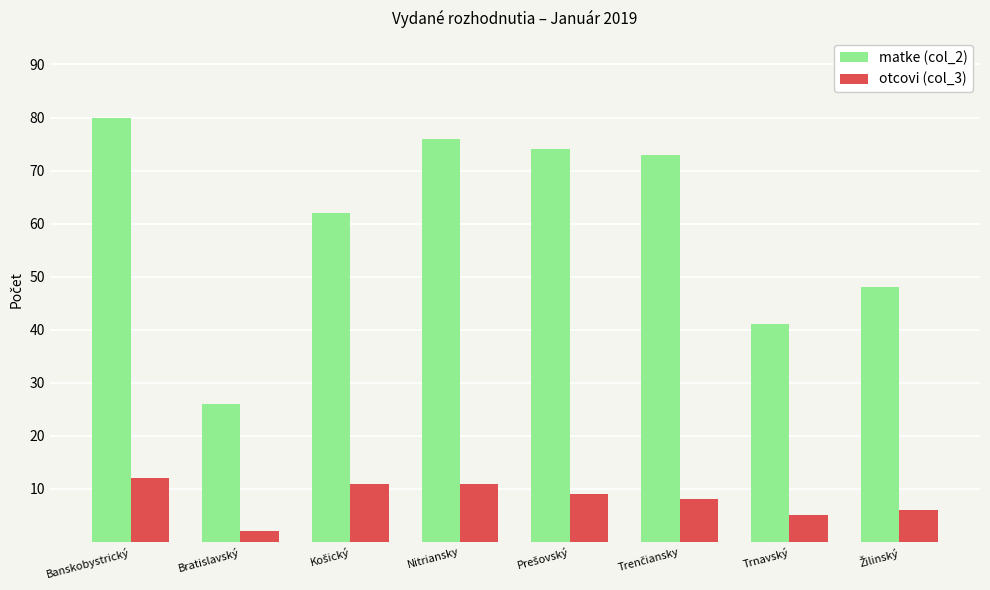

At how many categories does at least one series exceed 64?

4